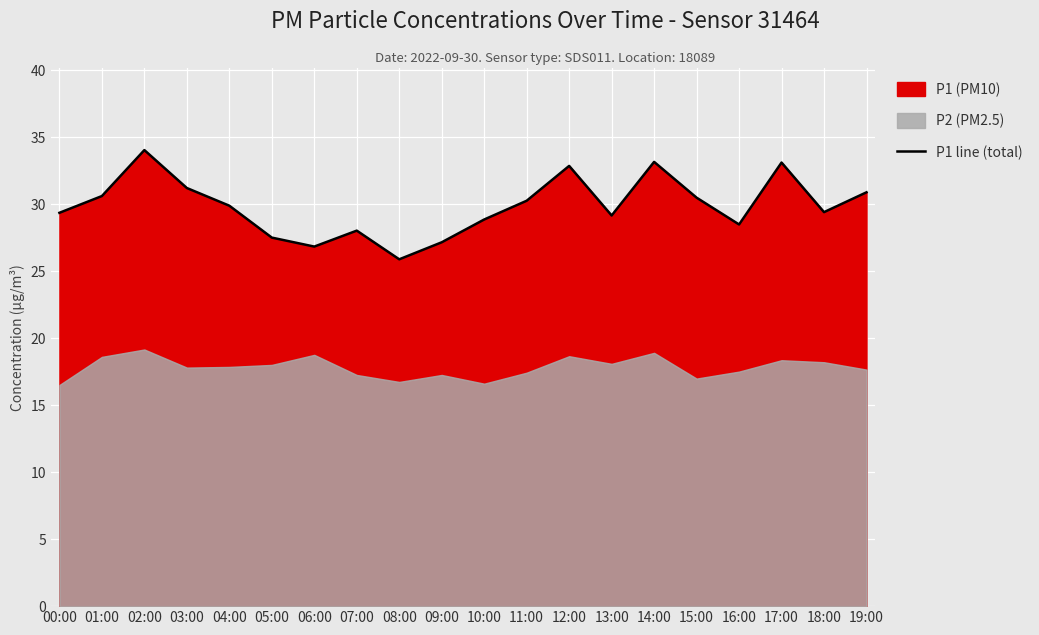

What position from the right is 09:00?

11